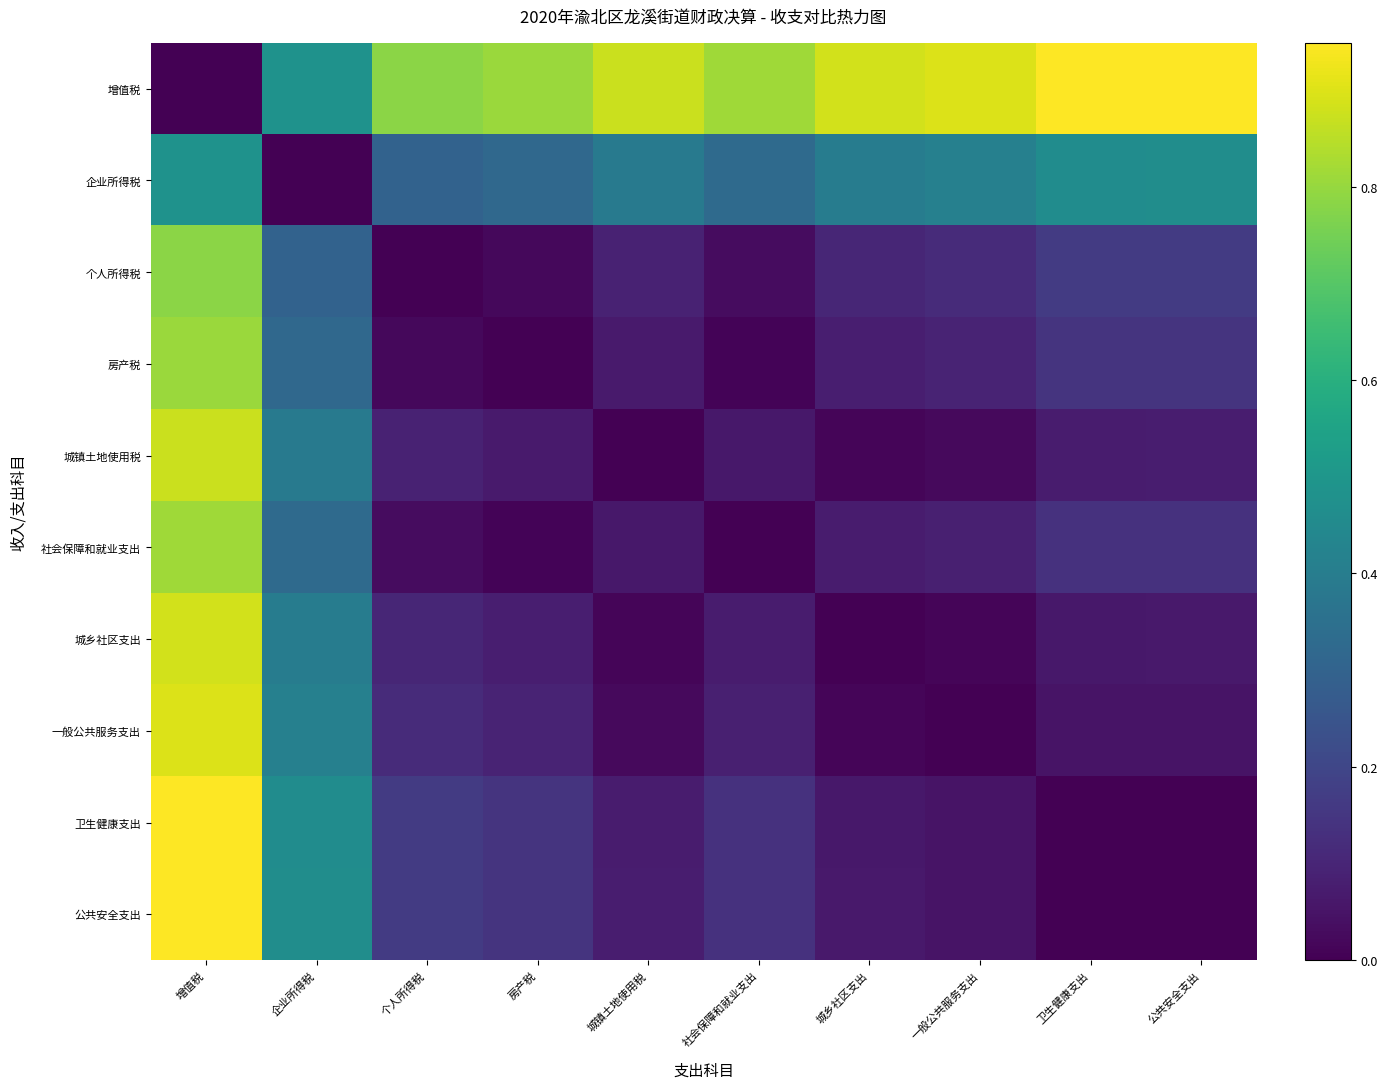

Reading left to right, what are all the values shown in this chart?

增值税: 增值税=0.0	企业所得税=0.5	个人所得税=0.8	房产税=0.8	城镇土地使用税=0.9	社会保障和就业支出=0.8	城乡社区支出=0.9	一般公共服务支出=0.9	卫生健康支出=0.9	公共安全支出=0.9
企业所得税: 增值税=0.5	企业所得税=0.0	个人所得税=0.3	房产税=0.3	城镇土地使用税=0.4	社会保障和就业支出=0.3	城乡社区支出=0.4	一般公共服务支出=0.4	卫生健康支出=0.5	公共安全支出=0.5
个人所得税: 增值税=0.8	企业所得税=0.3	个人所得税=0.0	房产税=0.0	城镇土地使用税=0.1	社会保障和就业支出=0.0	城乡社区支出=0.1	一般公共服务支出=0.1	卫生健康支出=0.2	公共安全支出=0.2
房产税: 增值税=0.8	企业所得税=0.3	个人所得税=0.0	房产税=0.0	城镇土地使用税=0.1	社会保障和就业支出=0.0	城乡社区支出=0.1	一般公共服务支出=0.1	卫生健康支出=0.1	公共安全支出=0.1
城镇土地使用税: 增值税=0.9	企业所得税=0.4	个人所得税=0.1	房产税=0.1	城镇土地使用税=0.0	社会保障和就业支出=0.1	城乡社区支出=0.0	一般公共服务支出=0.0	卫生健康支出=0.1	公共安全支出=0.1
社会保障和就业支出: 增值税=0.8	企业所得税=0.3	个人所得税=0.0	房产税=0.0	城镇土地使用税=0.1	社会保障和就业支出=0.0	城乡社区支出=0.1	一般公共服务支出=0.1	卫生健康支出=0.1	公共安全支出=0.1
城乡社区支出: 增值税=0.9	企业所得税=0.4	个人所得税=0.1	房产税=0.1	城镇土地使用税=0.0	社会保障和就业支出=0.1	城乡社区支出=0.0	一般公共服务支出=0.0	卫生健康支出=0.1	公共安全支出=0.1
一般公共服务支出: 增值税=0.9	企业所得税=0.4	个人所得税=0.1	房产税=0.1	城镇土地使用税=0.0	社会保障和就业支出=0.1	城乡社区支出=0.0	一般公共服务支出=0.0	卫生健康支出=0.0	公共安全支出=0.0
卫生健康支出: 增值税=0.9	企业所得税=0.5	个人所得税=0.2	房产税=0.1	城镇土地使用税=0.1	社会保障和就业支出=0.1	城乡社区支出=0.1	一般公共服务支出=0.0	卫生健康支出=0.0	公共安全支出=0.0
公共安全支出: 增值税=0.9	企业所得税=0.5	个人所得税=0.2	房产税=0.1	城镇土地使用税=0.1	社会保障和就业支出=0.1	城乡社区支出=0.1	一般公共服务支出=0.0	卫生健康支出=0.0	公共安全支出=0.0